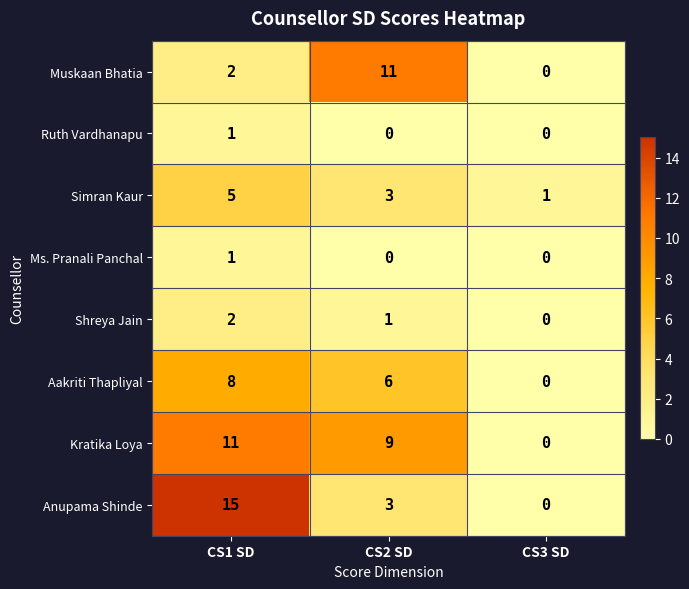

What is the greatest value displayed?

15